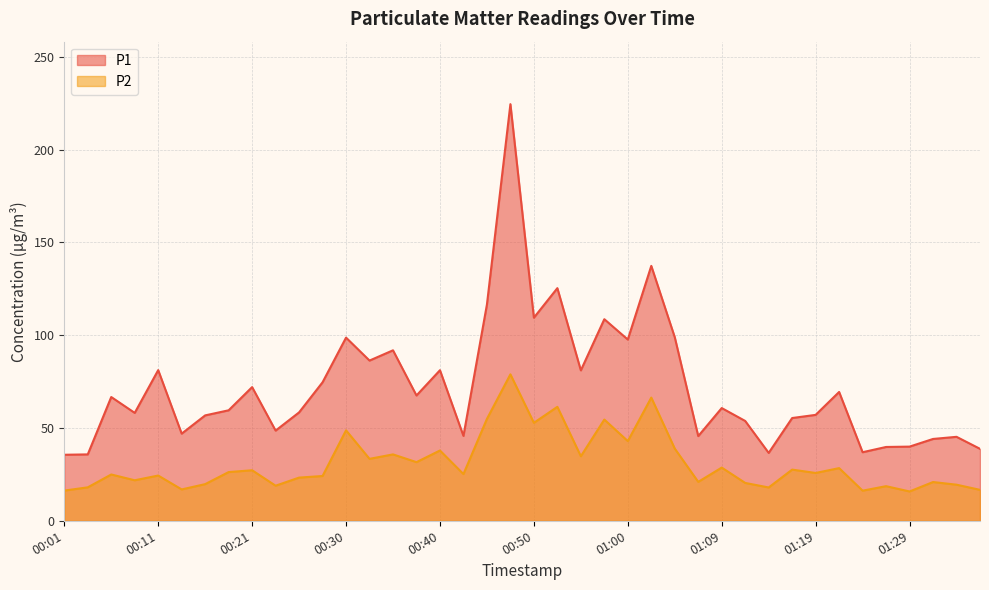

Is it true that P1 equals 44.1 at 01:31?

True